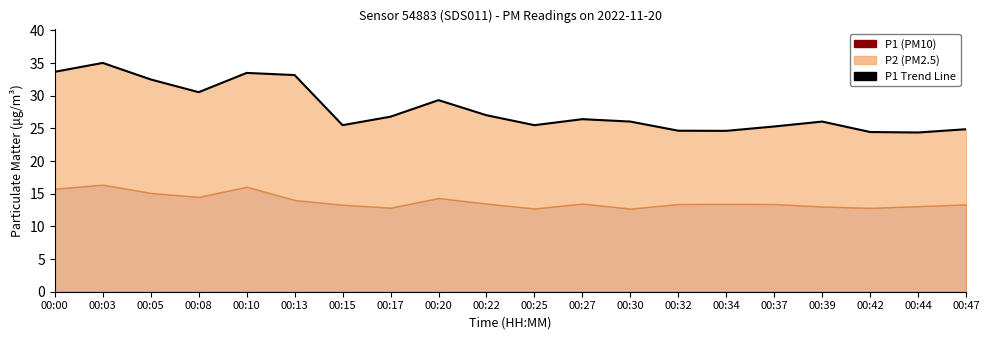

Rank the categories by value from lowest to highest.

00:44, 00:42, 00:34, 00:32, 00:47, 00:37, 00:15, 00:25, 00:30, 00:39, 00:27, 00:17, 00:22, 00:20, 00:08, 00:05, 00:13, 00:10, 00:00, 00:03